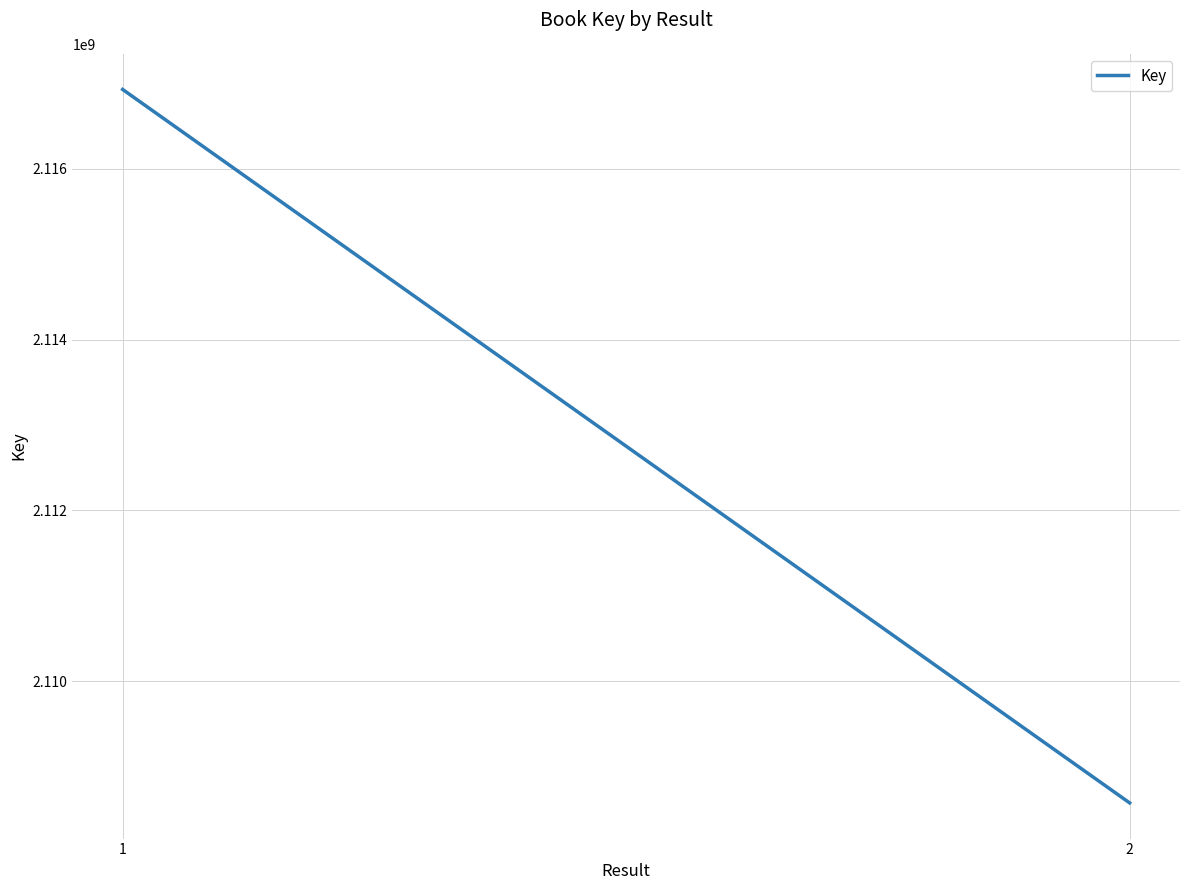

Where is the data nearest to the value 2112751214?

2